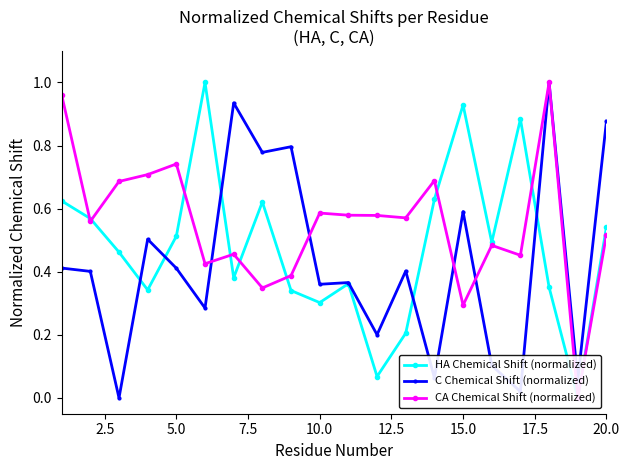

The C Chemical Shift (normalized) series shows 0.6 at 15.0. True or false?

True